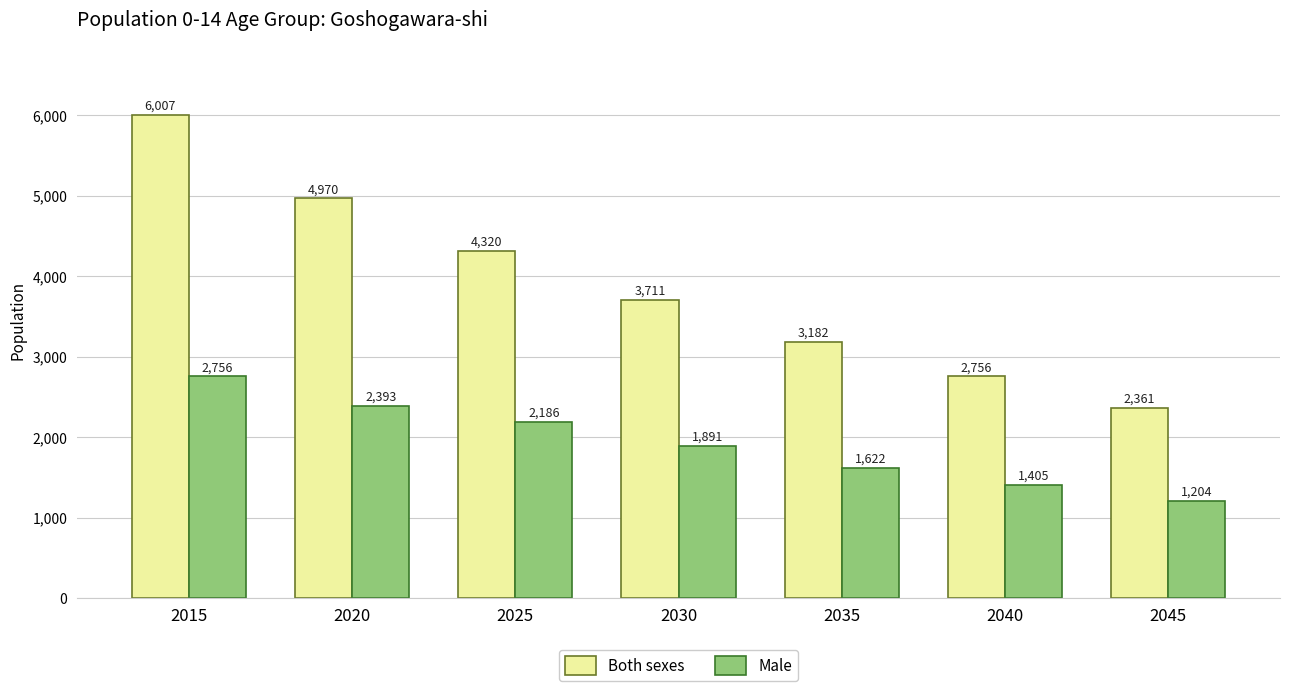

What is the sum of the Male values at 2030 and 2040?

3296